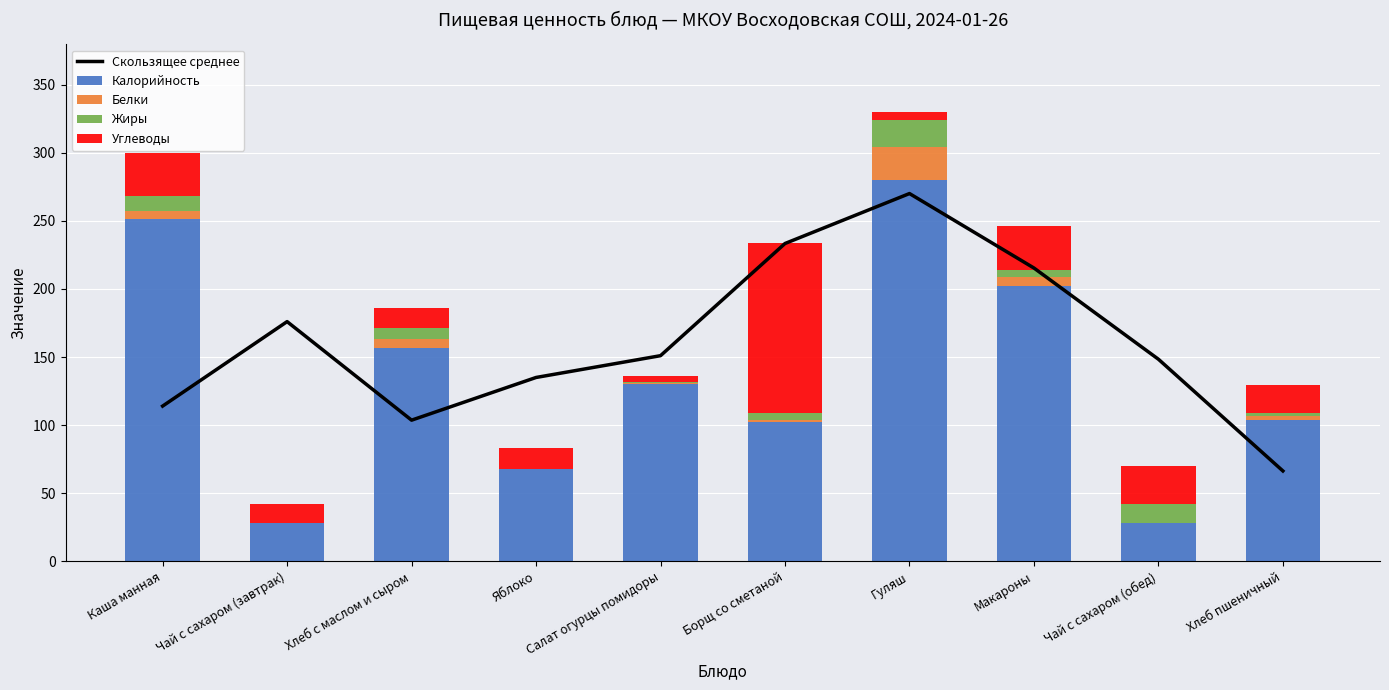

What position from the left is Чай с сахаром (обед)?

9